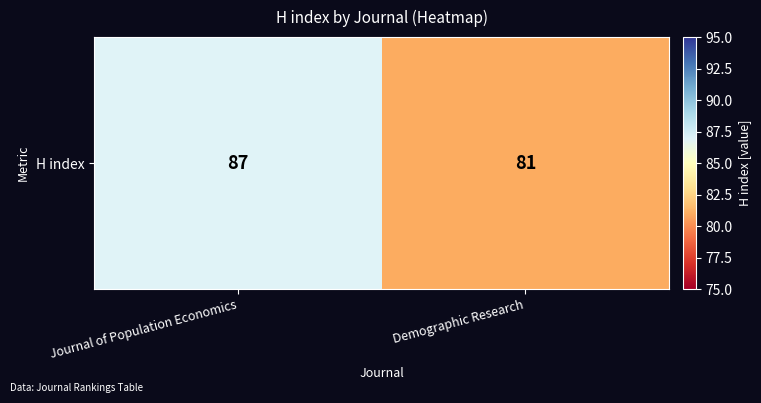

Approximately how many times larger is the value at Journal of Population Economics compared to Demographic Research?

1.1